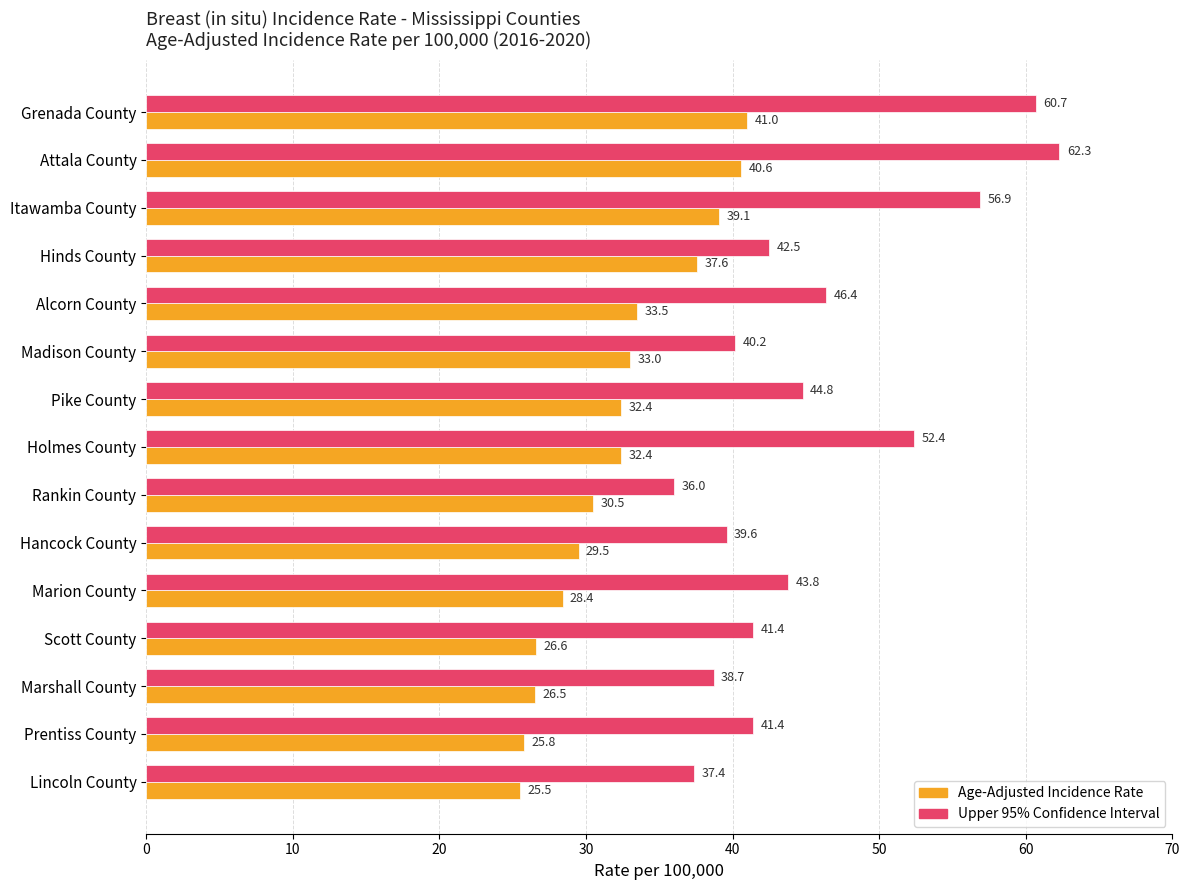

How many values in the Upper 95% Confidence Interval series exceed 42?

8